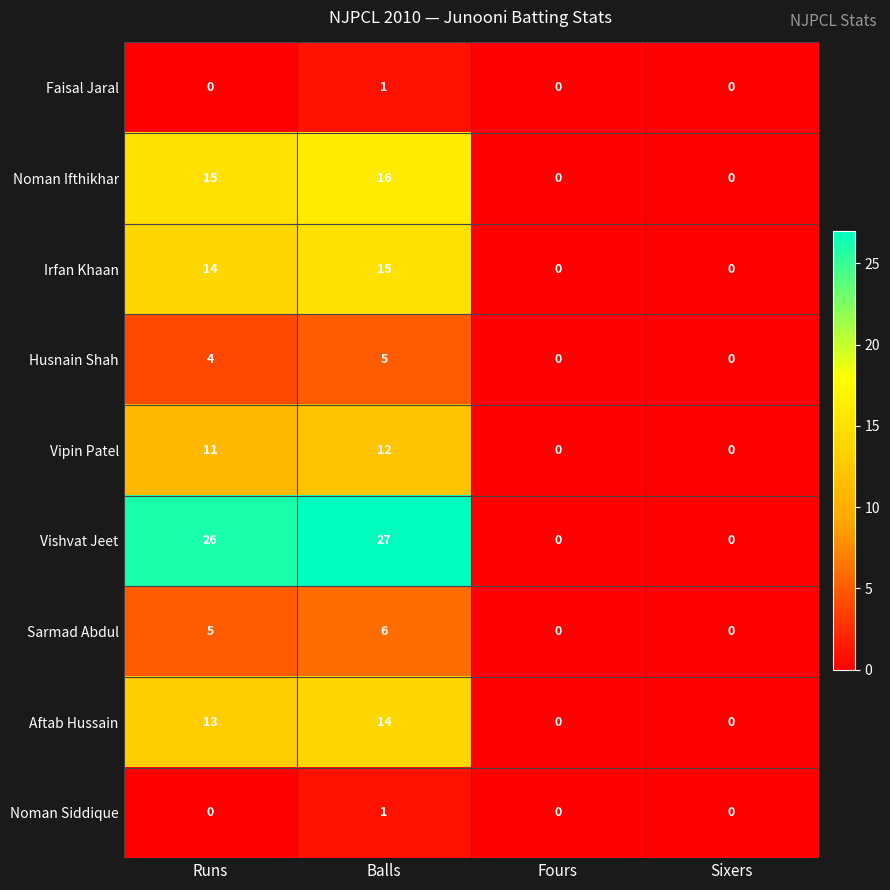

At which label is Vipin Patel closest to 6?

Runs